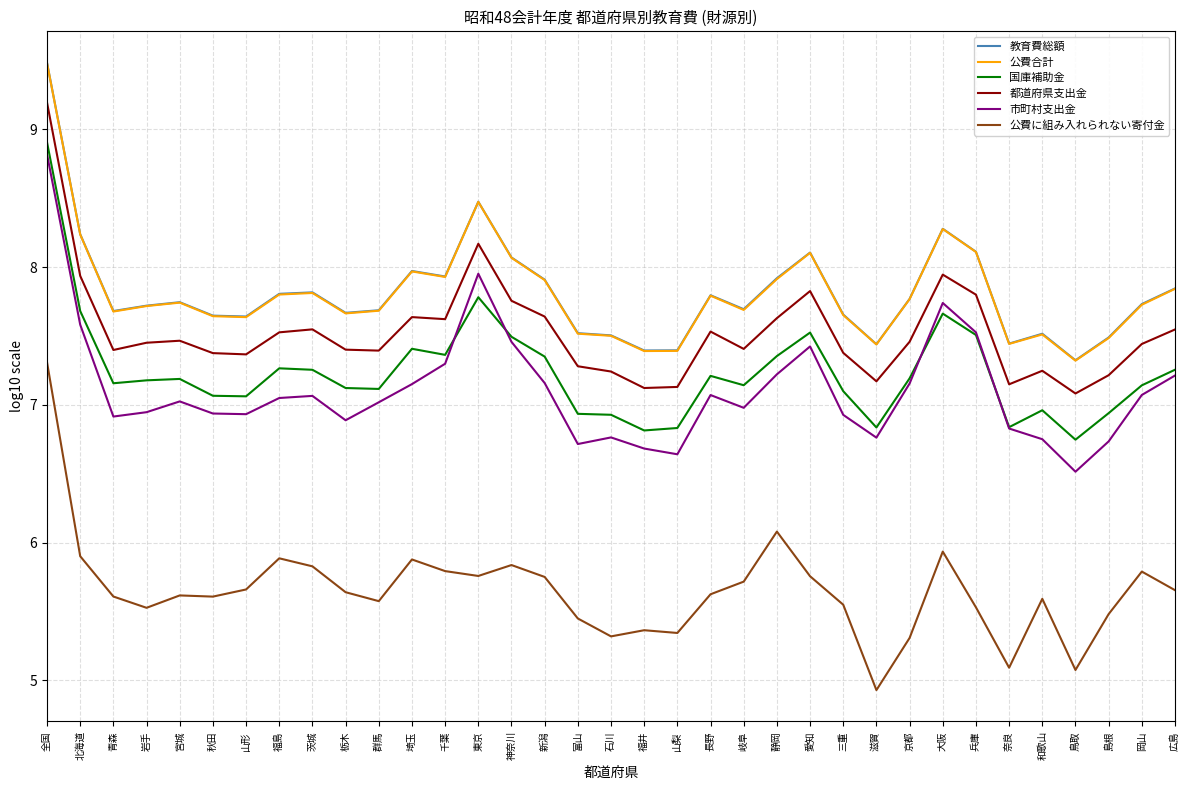

The value of 公費合計 at 静岡 is 7.9. True or false?

True